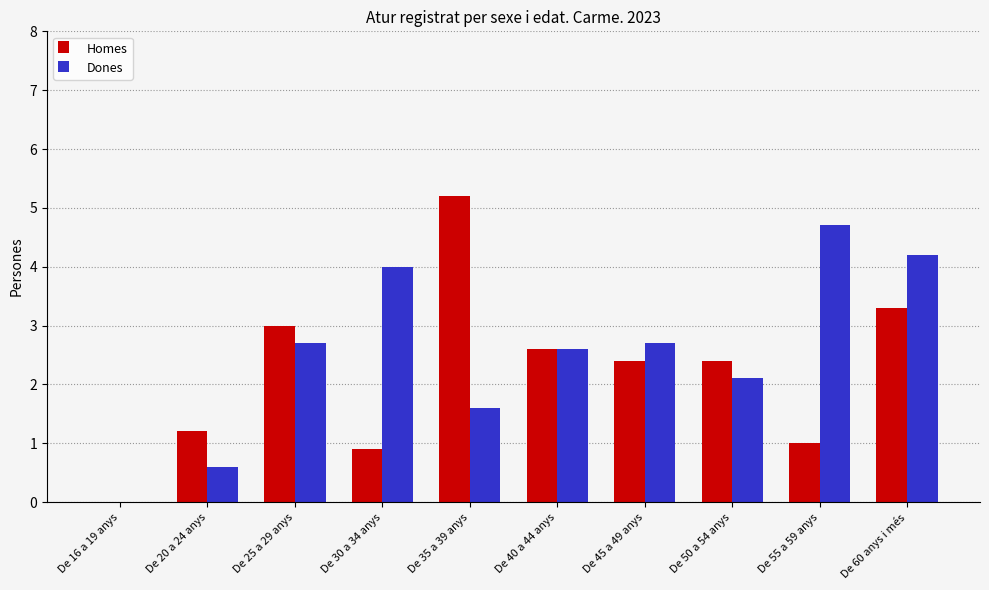

What is the maximum value for Dones?

4.7